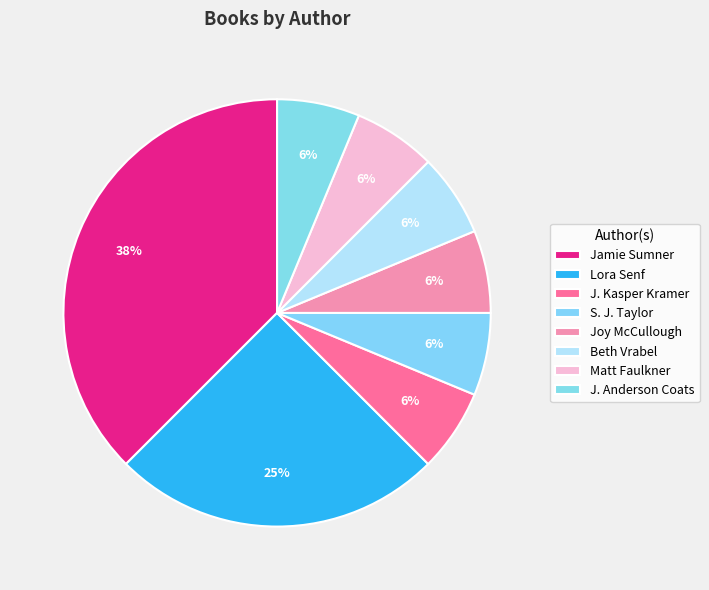

Which slice is the smallest?

Beth Vrabel